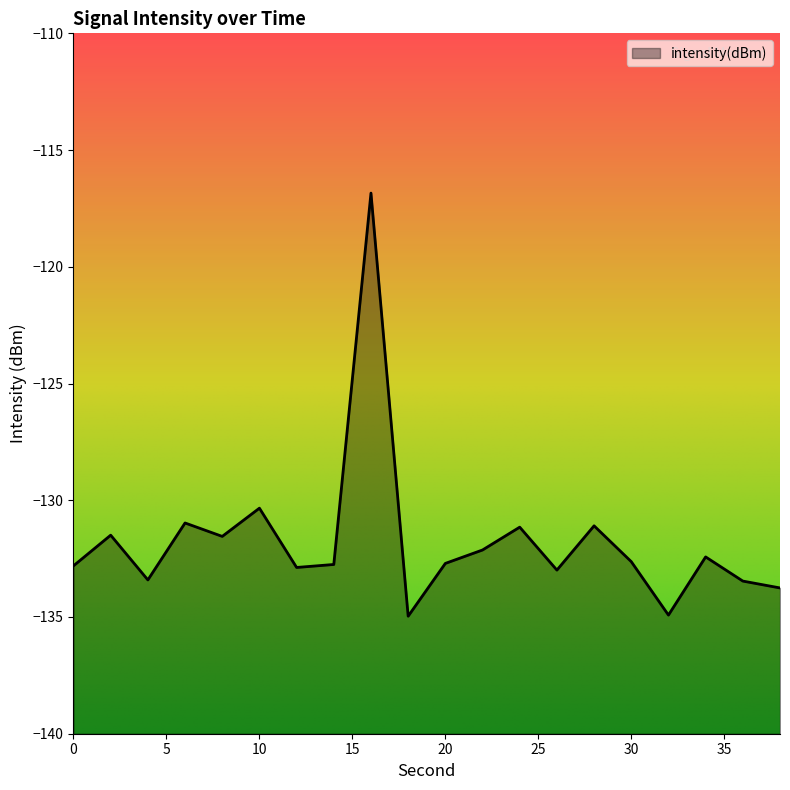

Is it true that the value at 6 is -67.6?

False